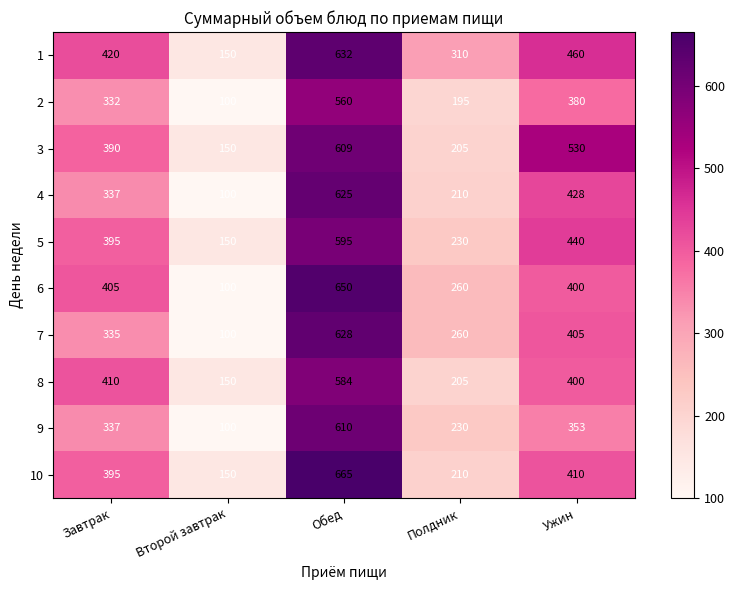

What is the difference between the second highest and second lowest values in the 3 series?

325